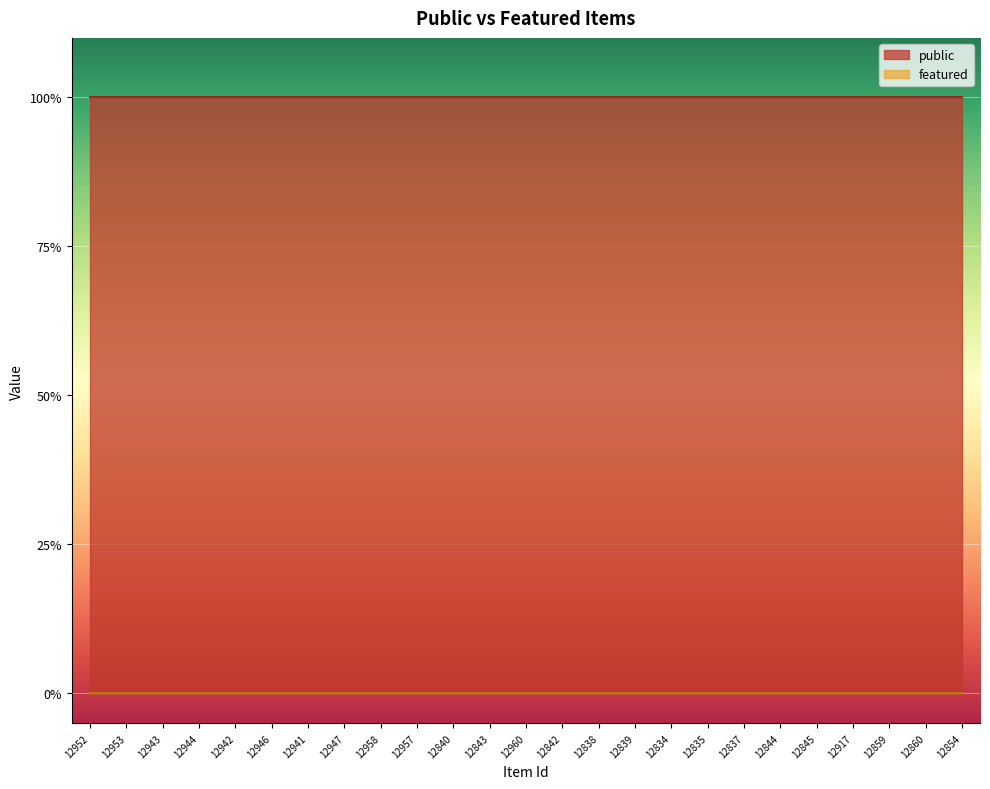

Is the value of public at 12943 greater than the value of featured at 12946?

Yes